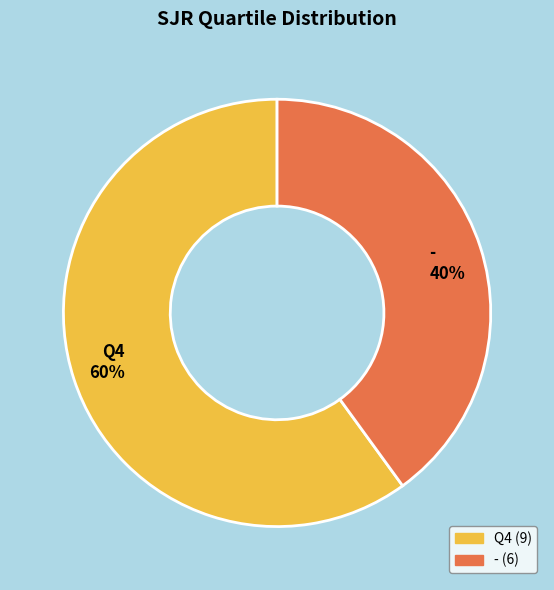

Combined, do - and Q4 account for over 50%?

Yes